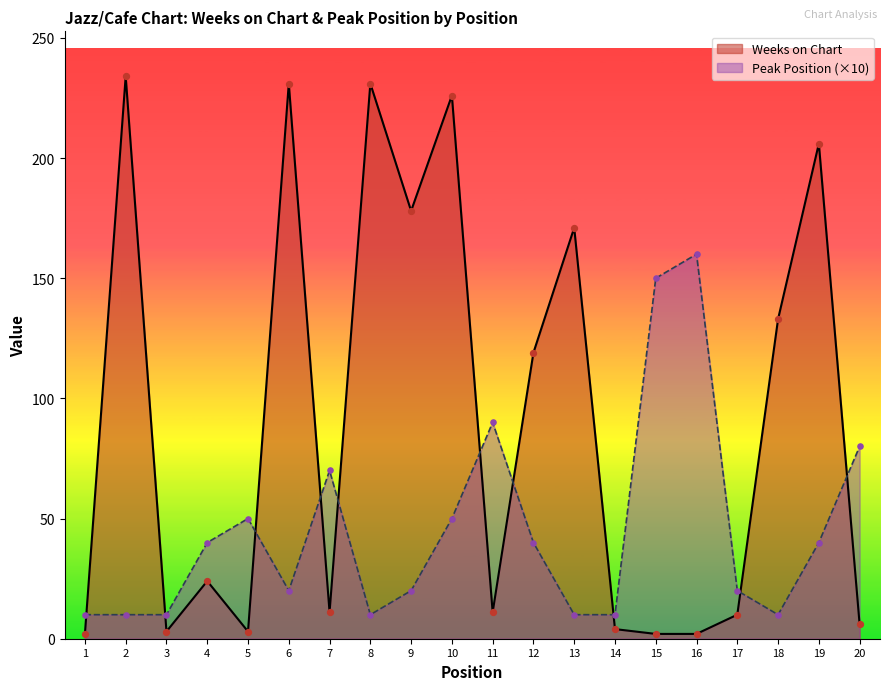

Which series has the largest total across all categories?

Weeks on Chart